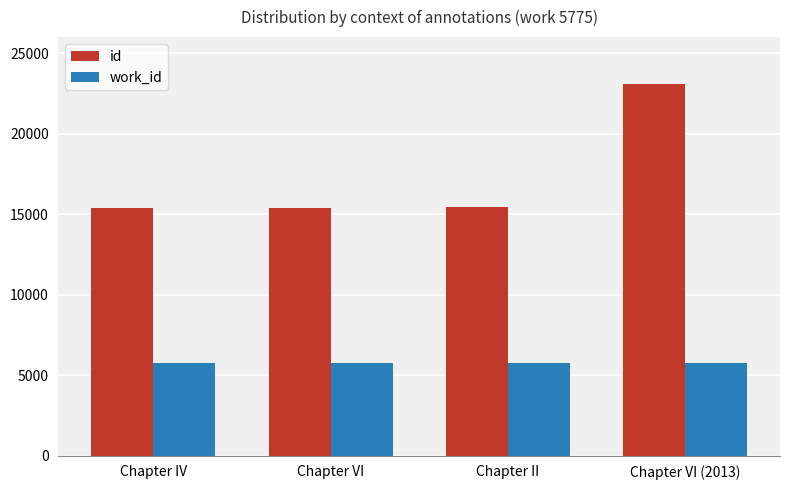

At Chapter IV, list the series in order from largest to smallest.

id, work_id